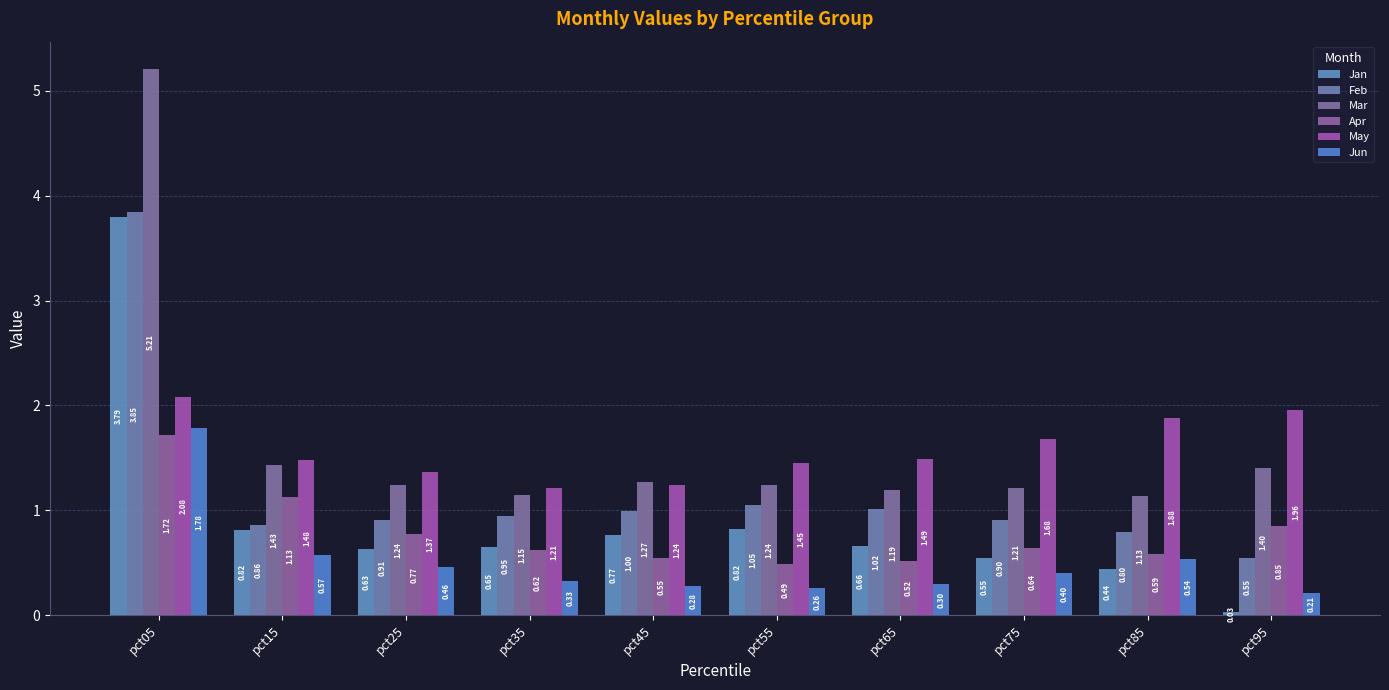

At which category is the sum across all series the highest?

pct05